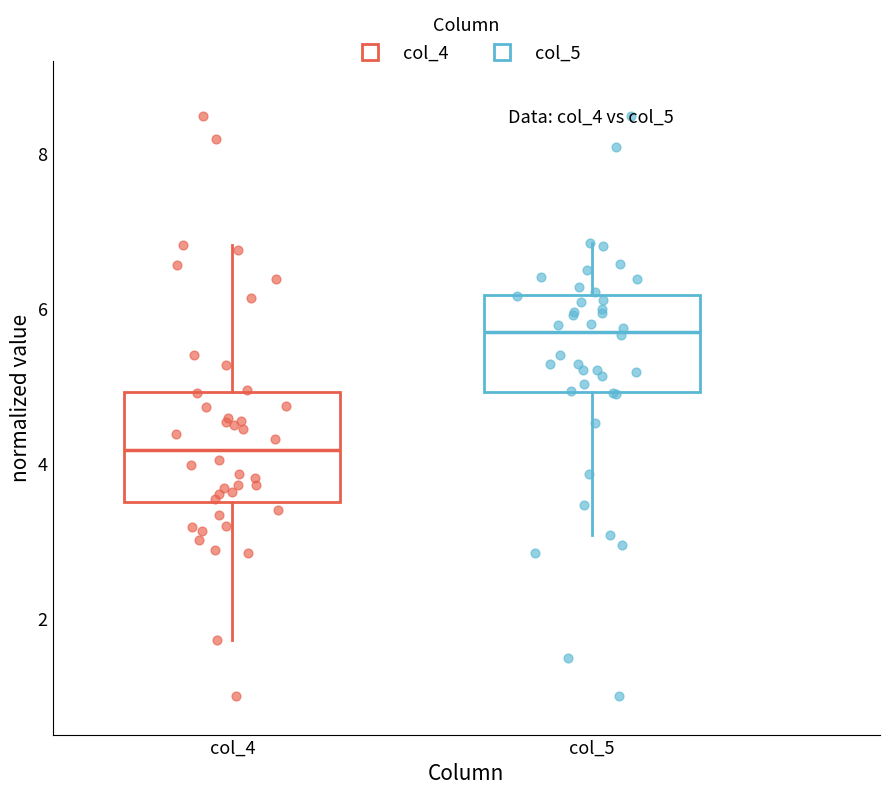

Where is the upper edge of the box for col_5 on the y-axis? The values are not printed on the chart, so give them approximately, as read against the axis.

6.2